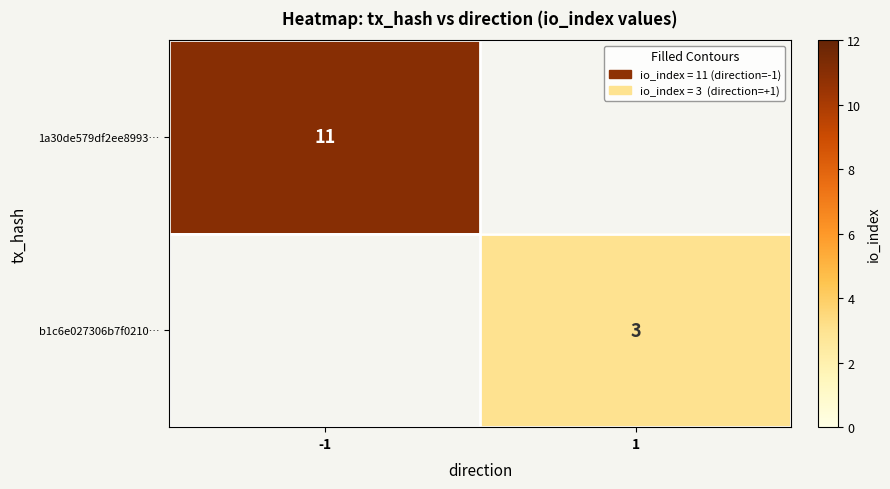

Is the value of b1c6e027306b7f0210… at 1 greater than the value of 1a30de579df2ee8993… at -1?

No